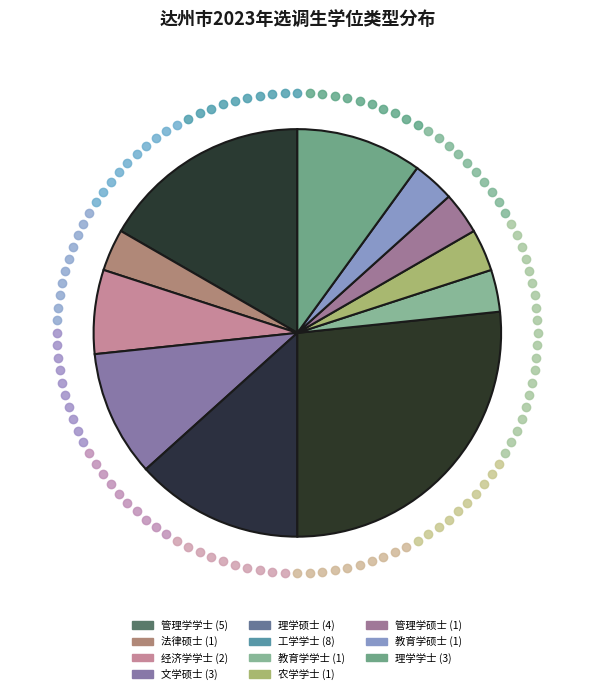

How many segments does this pie chart have?

11